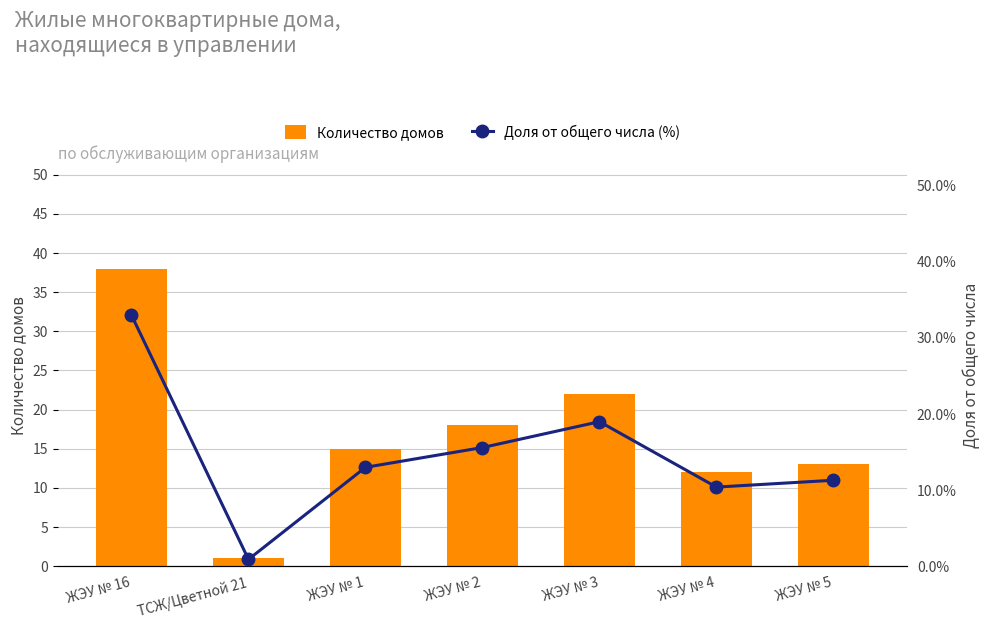

Rank the series by their average value, from lowest to highest.

Доля от общего числа (%), Количество домов